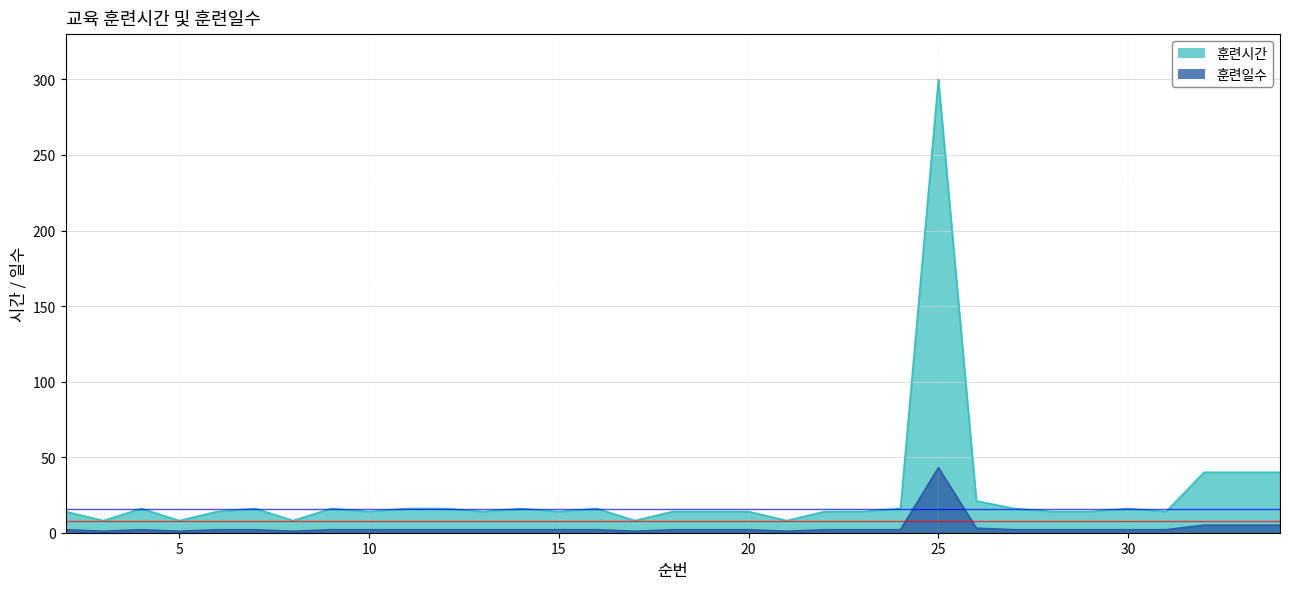

Rank the series by their average value, from lowest to highest.

훈련일수, 훈련시간